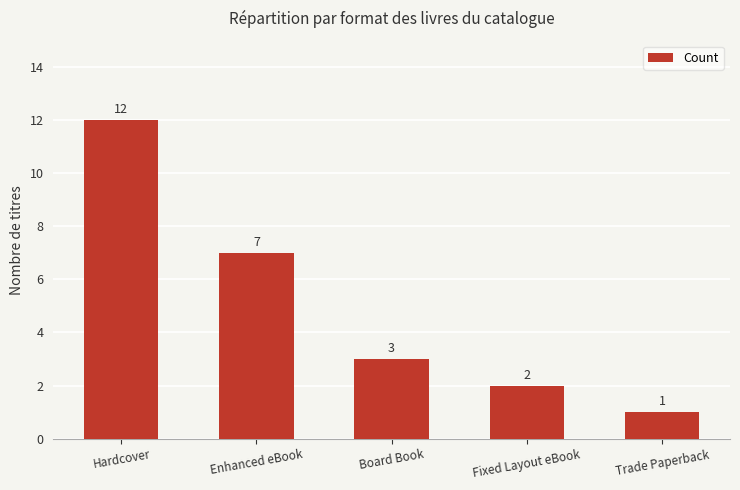

The value at Enhanced eBook is 12. True or false?

False